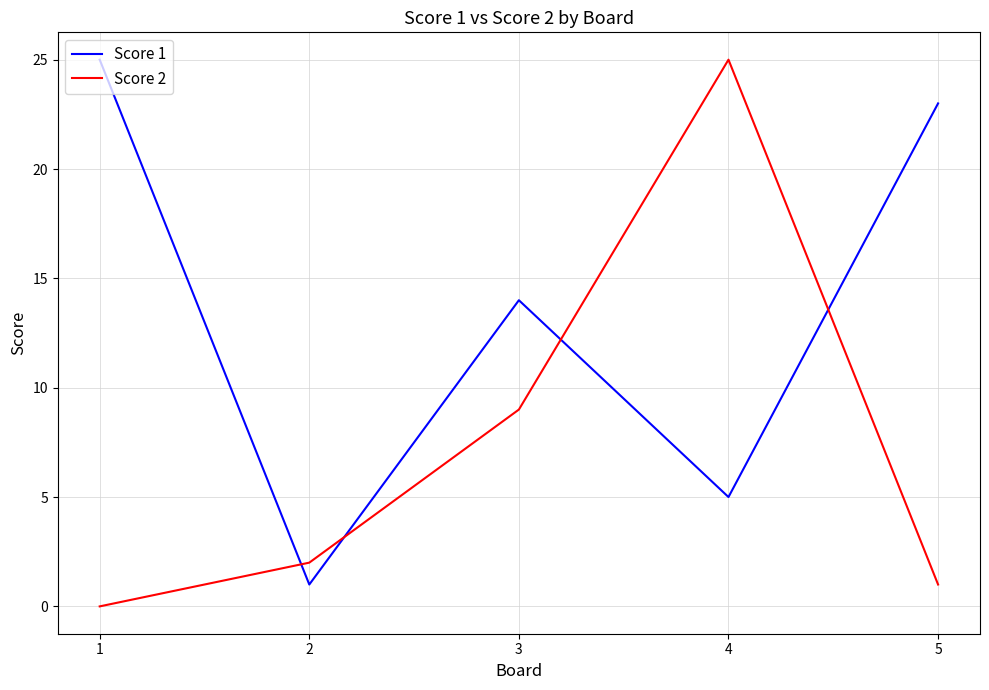

Where is the first local maximum for Score 2?

4